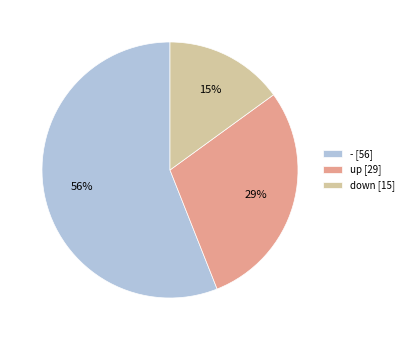

What is the ratio of the value at - [56] to the value at up [29]?

1.9